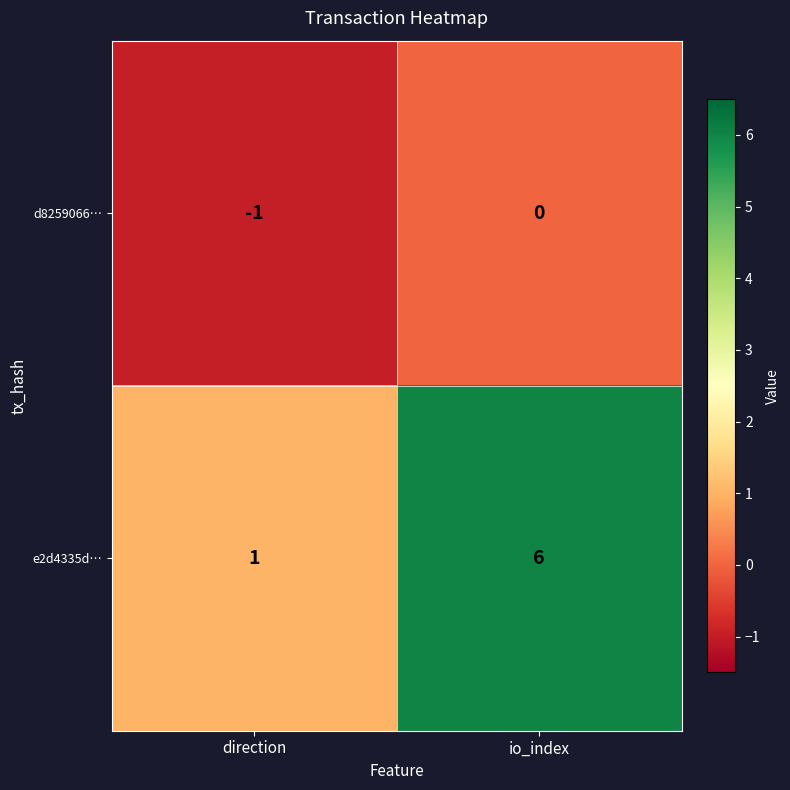

Which series changed the most between direction and io_index?

e2d4335d…